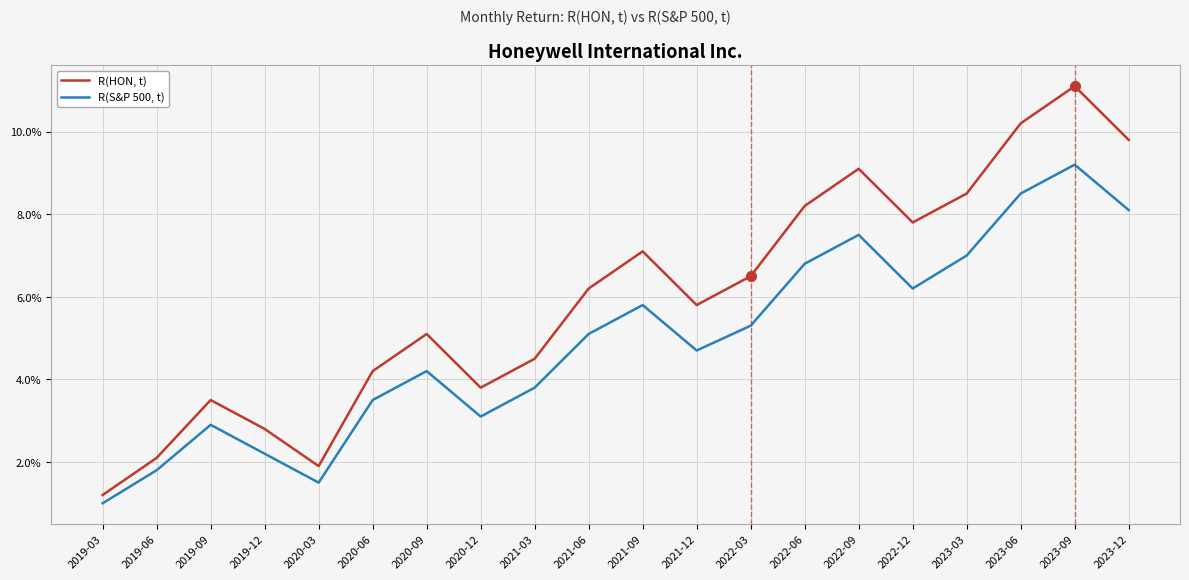

Reading left to right, transcribe all the data shown in this chart.

R(HON, t): 1.2	2.1	3.5	2.8	1.9	4.2	5.1	3.8	4.5	6.2	7.1	5.8	6.5	8.2	9.1	7.8	8.5	10.2	11.1	9.8
R(S&P 500, t): 1.0	1.8	2.9	2.2	1.5	3.5	4.2	3.1	3.8	5.1	5.8	4.7	5.3	6.8	7.5	6.2	7.0	8.5	9.2	8.1